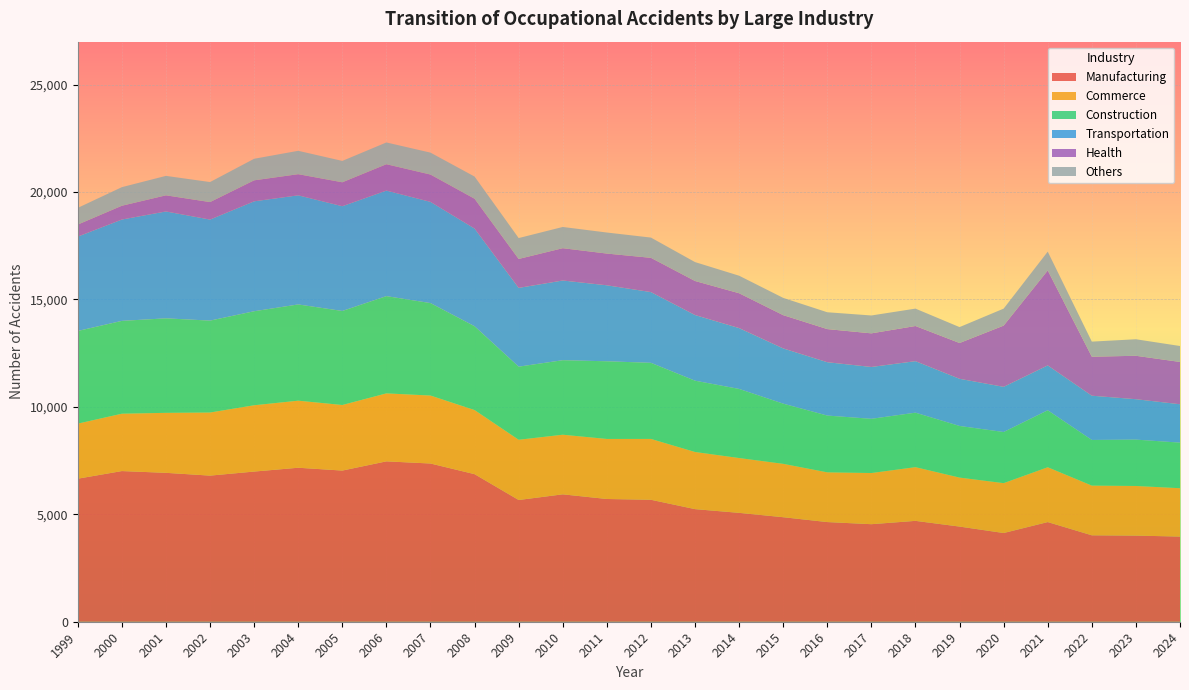

Reading right to left, what are all the values shown in this chart?

manufacturing: 3964	4009	4023	4639	4129	4429	4695	4540	4639	4865	5068	5241	5677	5713	5930	5666	6869	7365	7465	7036	7168	6990	6801	6931	7013	6658
commerce: 2251	2310	2314	2552	2322	2281	2500	2382	2315	2485	2552	2660	2832	2795	2775	2804	2983	3163	3164	3052	3121	3086	2937	2792	2670	2563
construction: 2121	2158	2124	2652	2380	2402	2536	2523	2642	2801	3216	3319	3542	3615	3468	3403	3902	4304	4527	4377	4480	4376	4278	4399	4321	4313
transportation: 1787	1881	2060	2089	2103	2196	2398	2413	2484	2571	2832	3056	3293	3537	3710	3666	4547	4711	4912	4876	5079	5117	4703	4975	4717	4392
health: 1969	2021	1815	4418	2849	1665	1636	1565	1541	1548	1622	1584	1594	1477	1504	1347	1388	1272	1228	1114	984	977	814	751	642	561
others: 742	769	702	876	791	741	809	832	784	804	816	880	943	979	988	972	1032	1020	1013	994	1088	1003	932	905	865	776